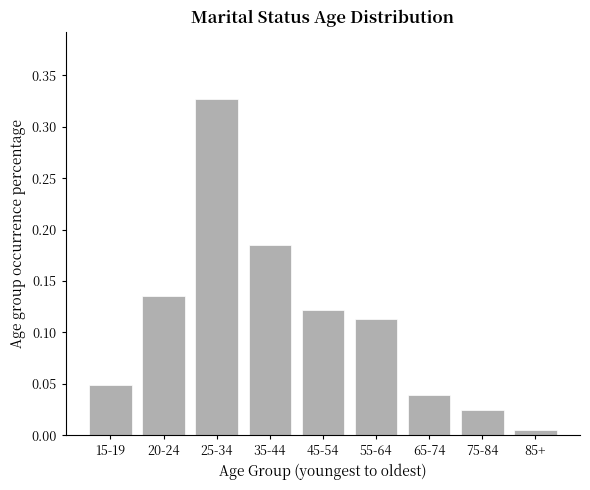

What is the label of the 2nd bar from the left?

20-24